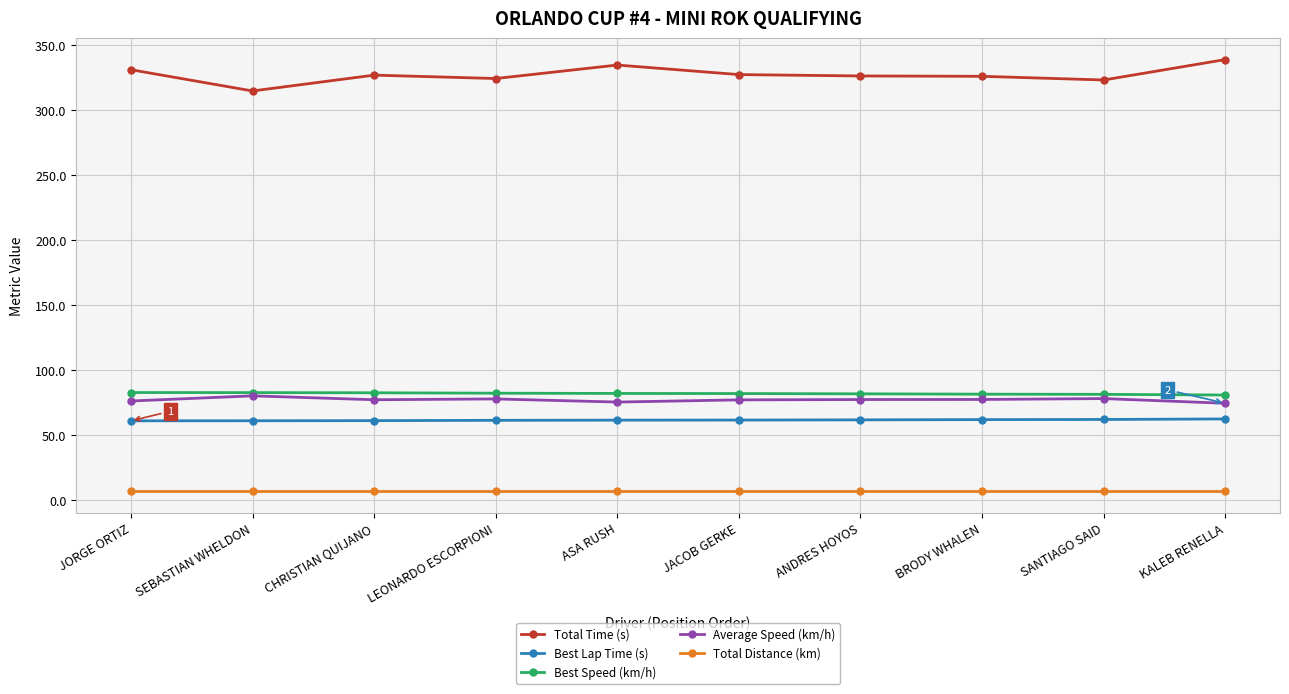

True or false: Best Lap Time (s) and Total Time (s) intersect in this chart.

False